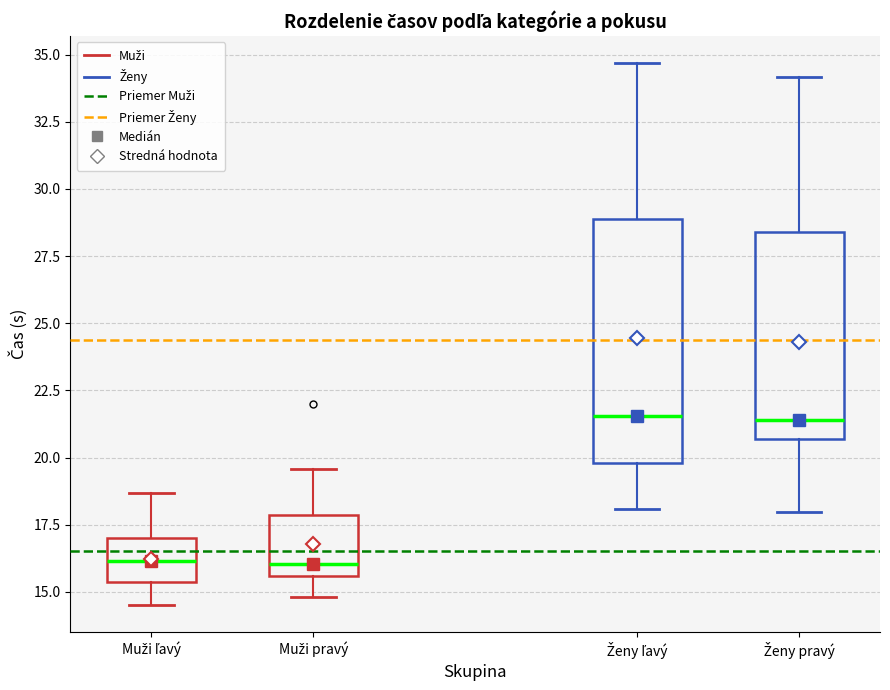

Reading left to right, read every box against the y-axis: the position of its median line, the range the box covers, and the ends of its whiskers. The values are not printed on the chart, so give them approximately, as read against the axis.

Muži ľavý: median 16.0, box 15.5 to 17.0, whiskers 14.5 to 18.5
Muži pravý: median 16.0, box 15.5 to 18.0, whiskers 15.0 to 19.5
Ženy ľavý: median 21.5, box 20.0 to 29.0, whiskers 18.0 to 34.5
Ženy pravý: median 21.5, box 20.5 to 28.5, whiskers 18.0 to 34.0